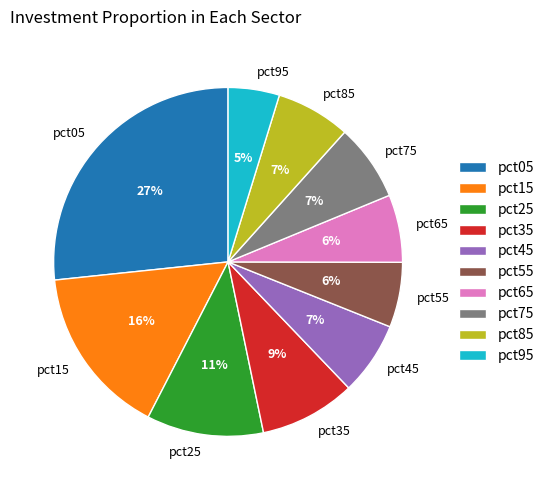

Do pct85 and pct35 together represent more than half of the pie?

No